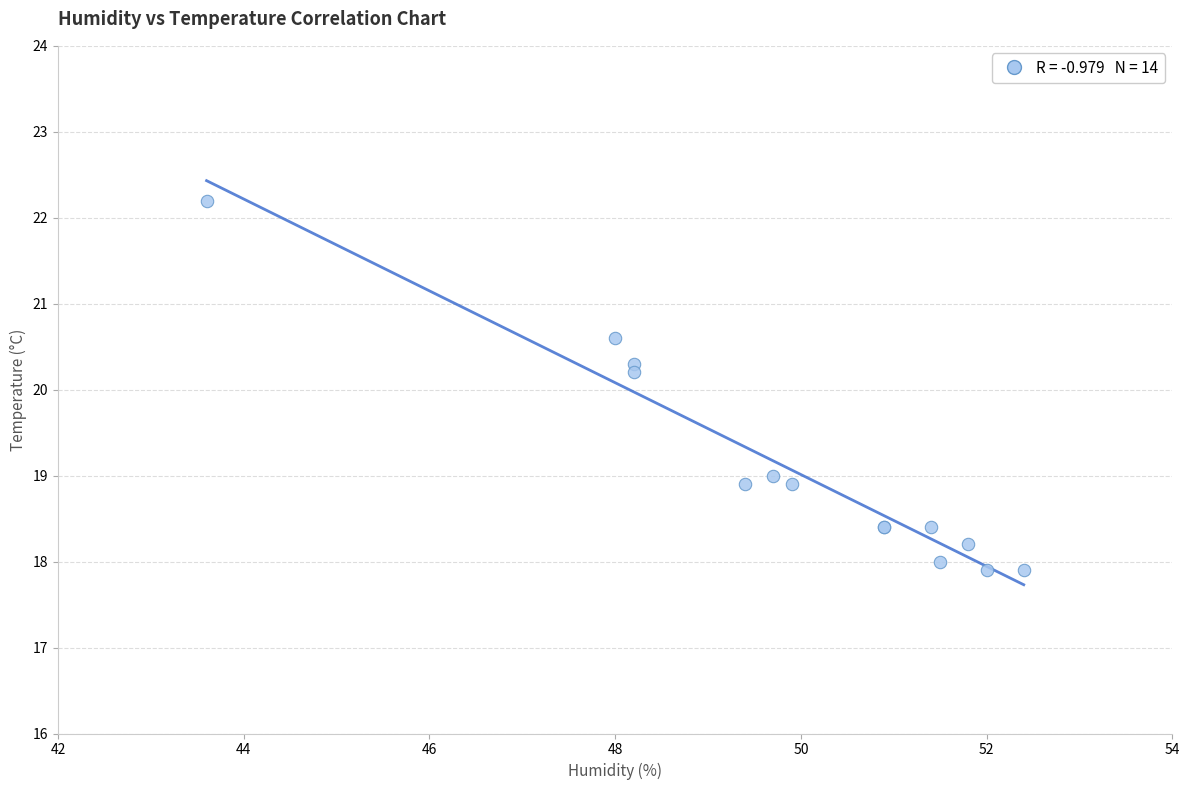

What Y value in the scatter plot is closest to 20?

20.2